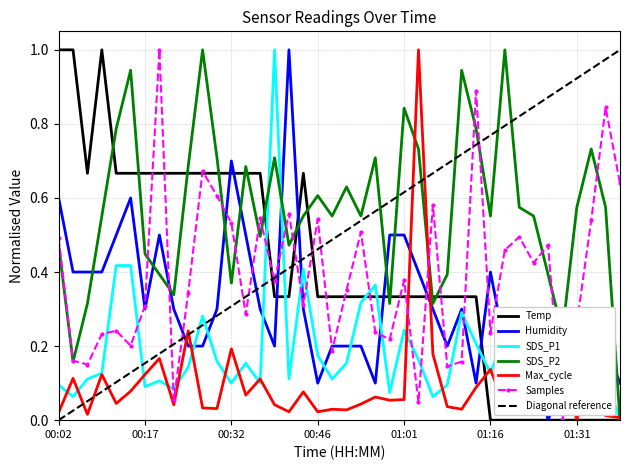

List the series in order of their peak value, lowest first.

Temp, Humidity, SDS_P1, SDS_P2, Max_cycle, Samples